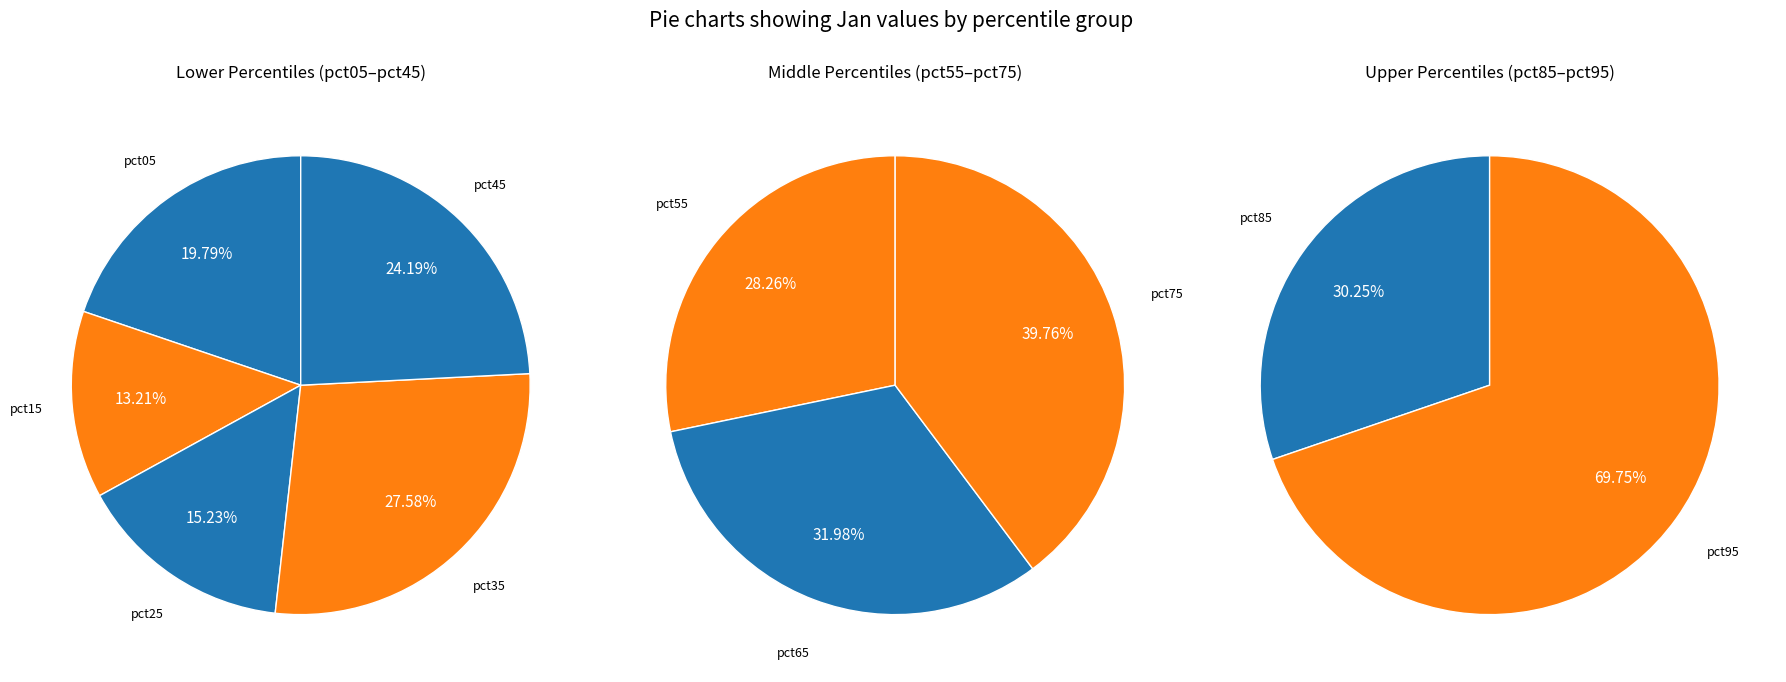

Does pct15 account for over 50% of the chart?

No